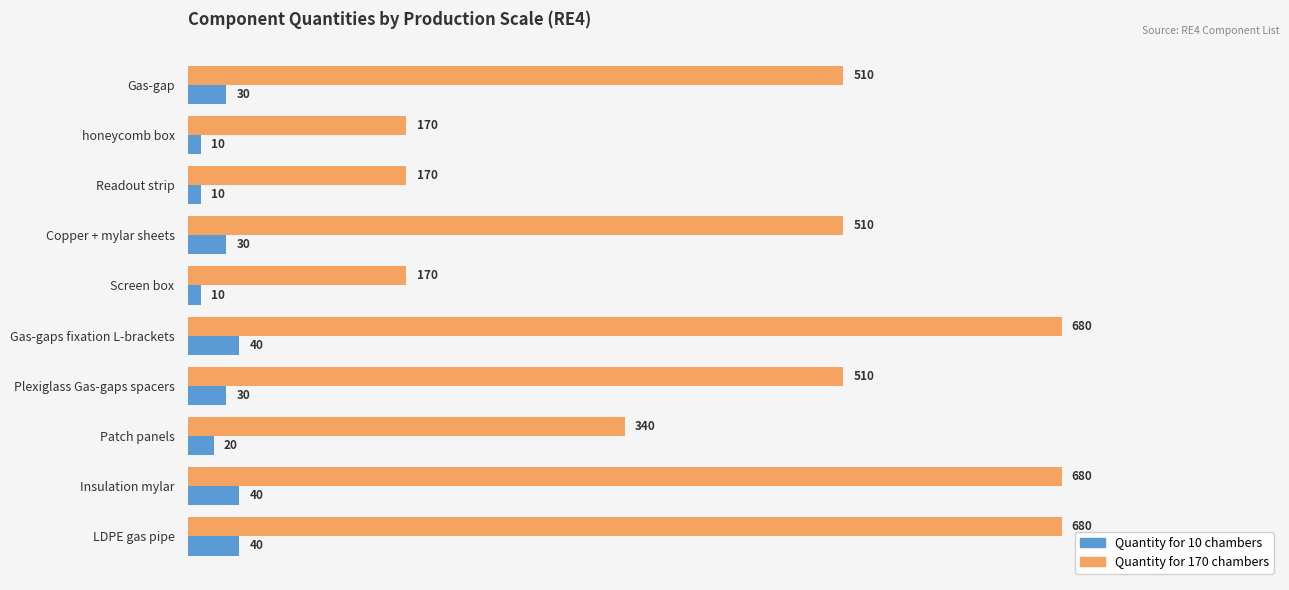

Which series has the widest spread of values?

Quantity for 170 chambers